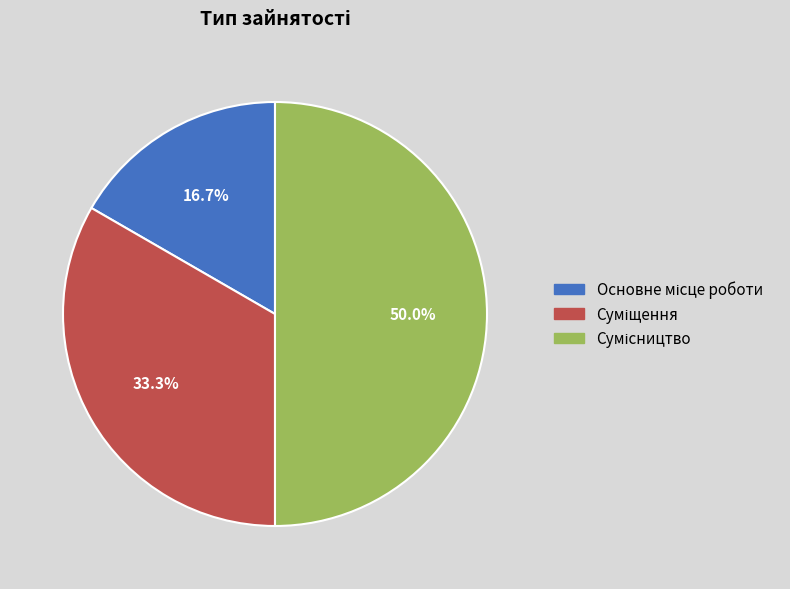

To the nearest percent, what portion does Сумісництво represent?

50%